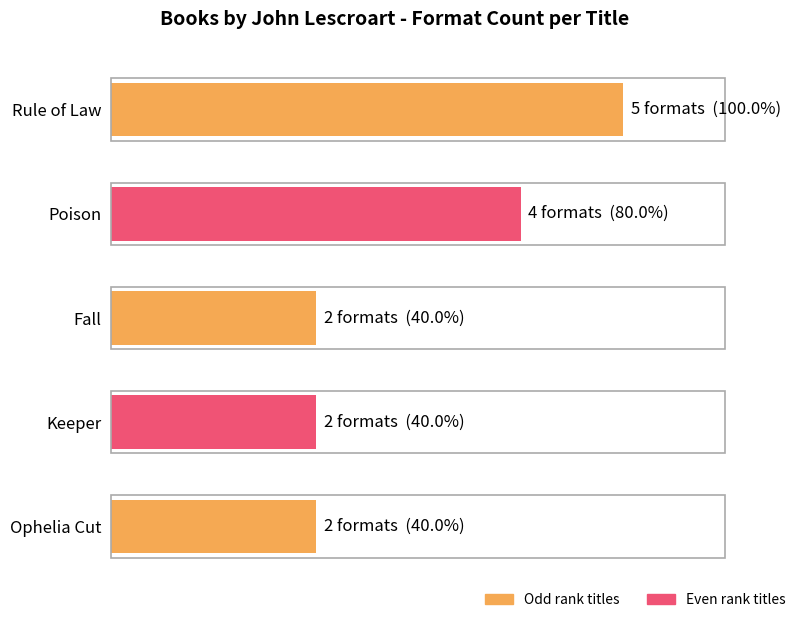

Reading right to left, extract all data points from this chart.

2	2	2	4	5